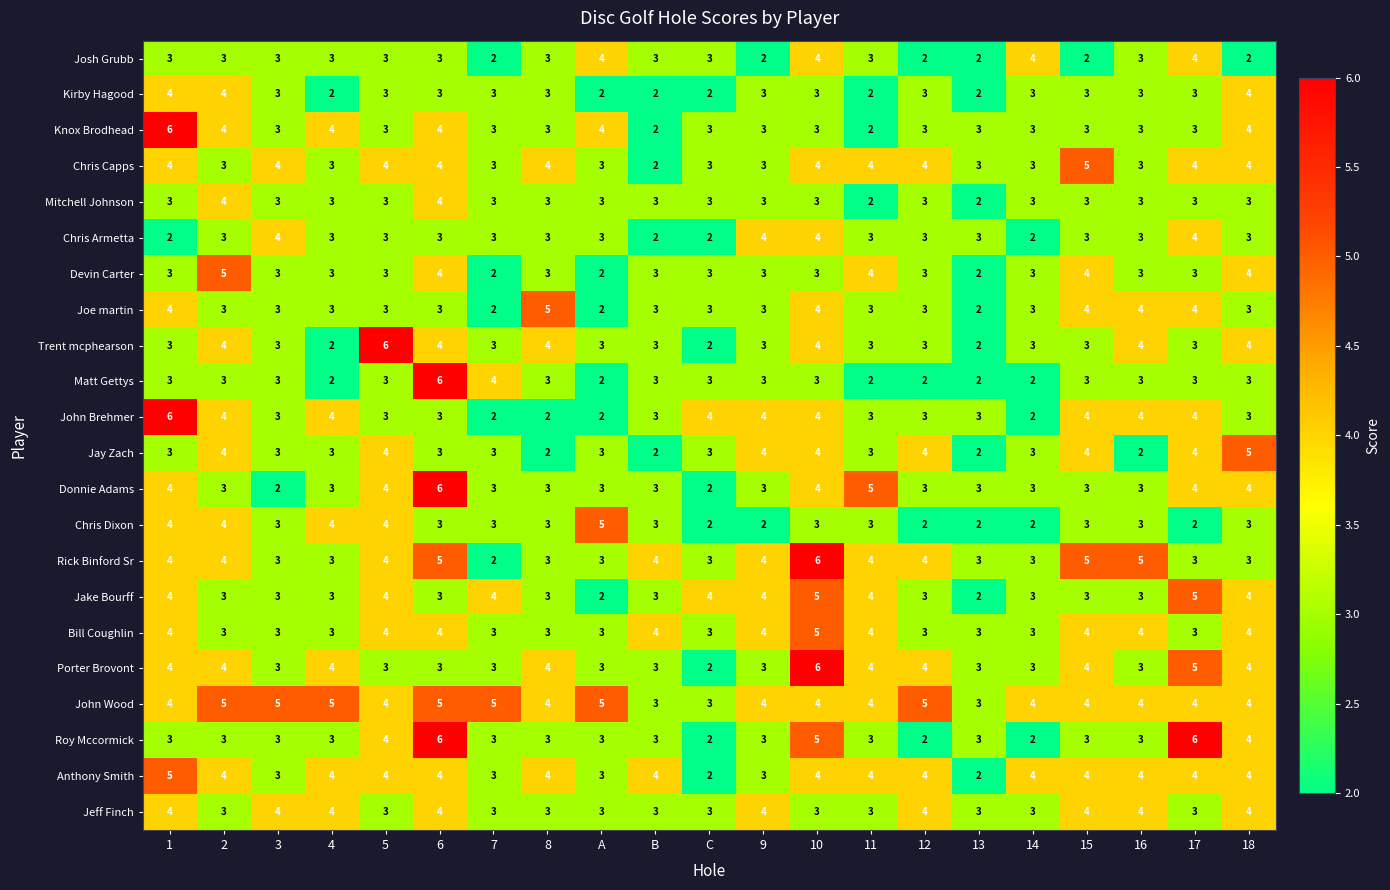

What is the sum of all Joe martin values?

67